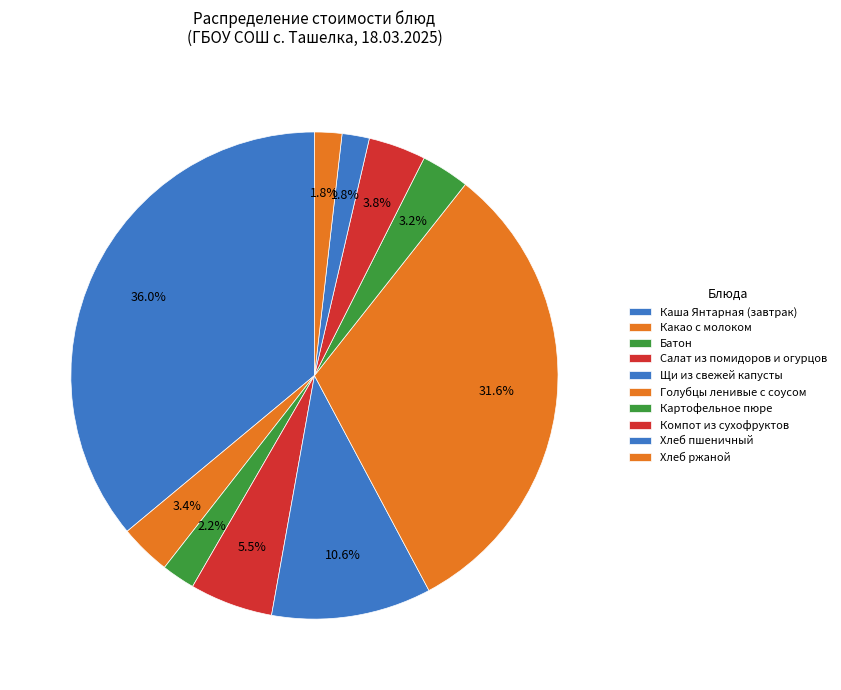

Which category has the biggest portion of the pie?

Каша Янтарная (завтрак)